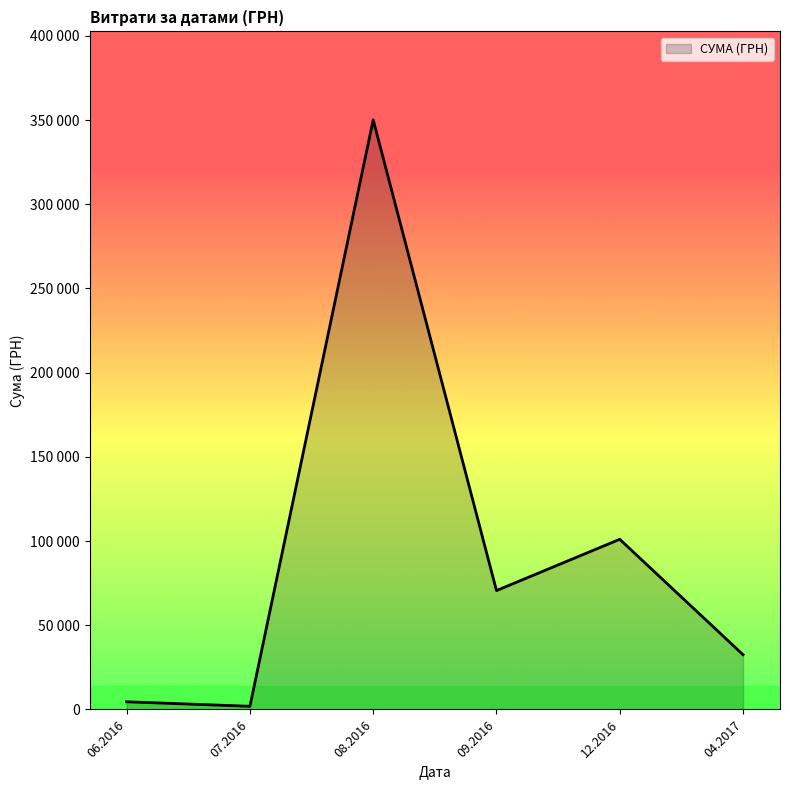

What is the difference between the second highest and minimum values?

101871.1